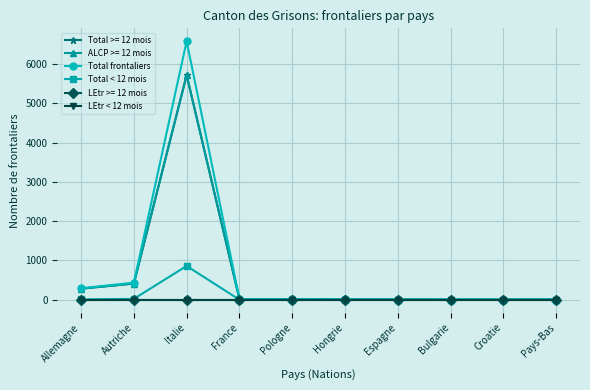

Is this an area chart (filled region under the line)?

No